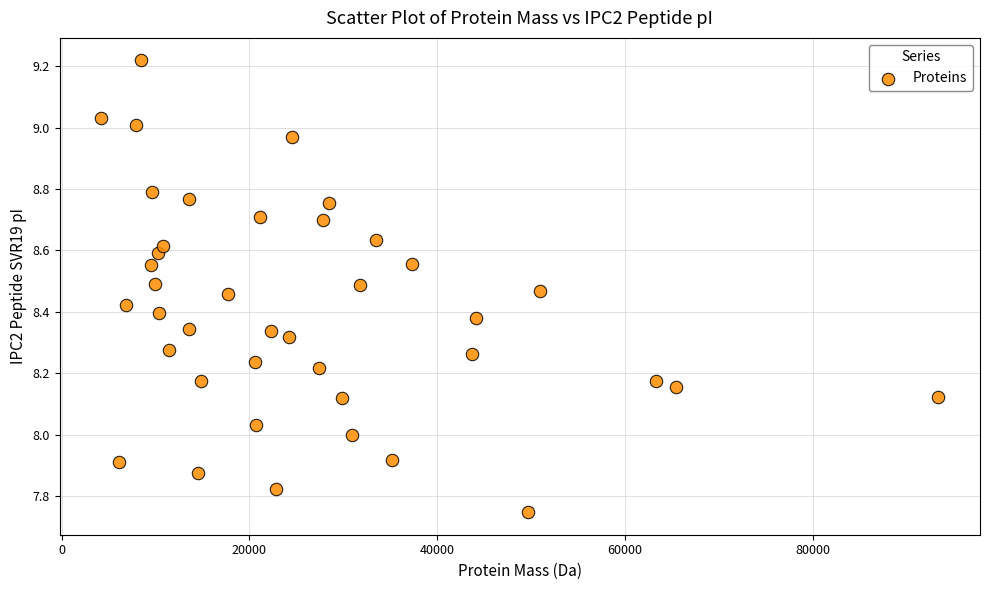

What is the range of X values (max minus min)?

89118.9